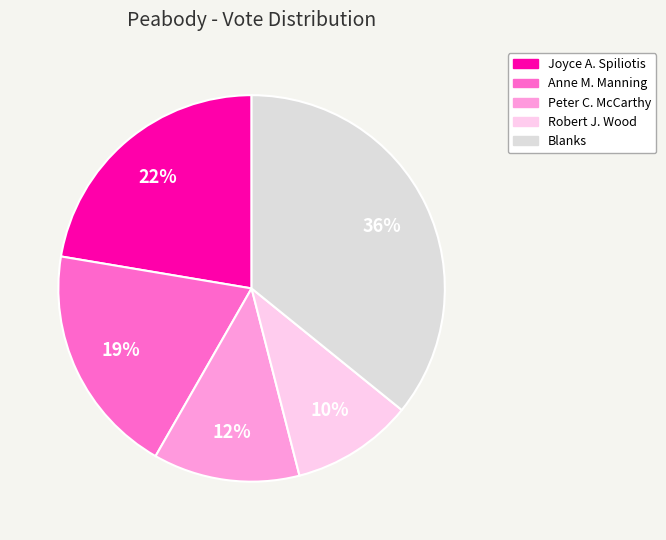

The Anne M. Manning slice represents 6% of the pie. True or false?

False